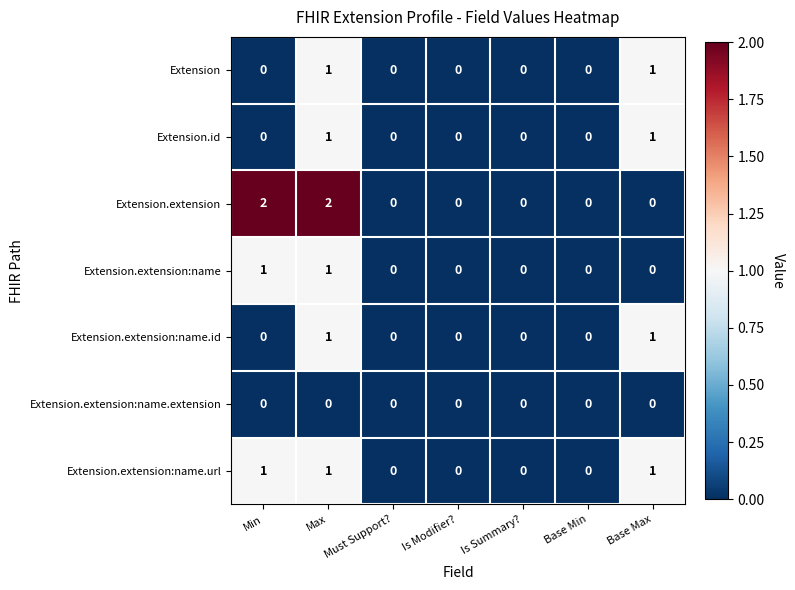

Which series has the largest range (max minus min)?

Extension.extension